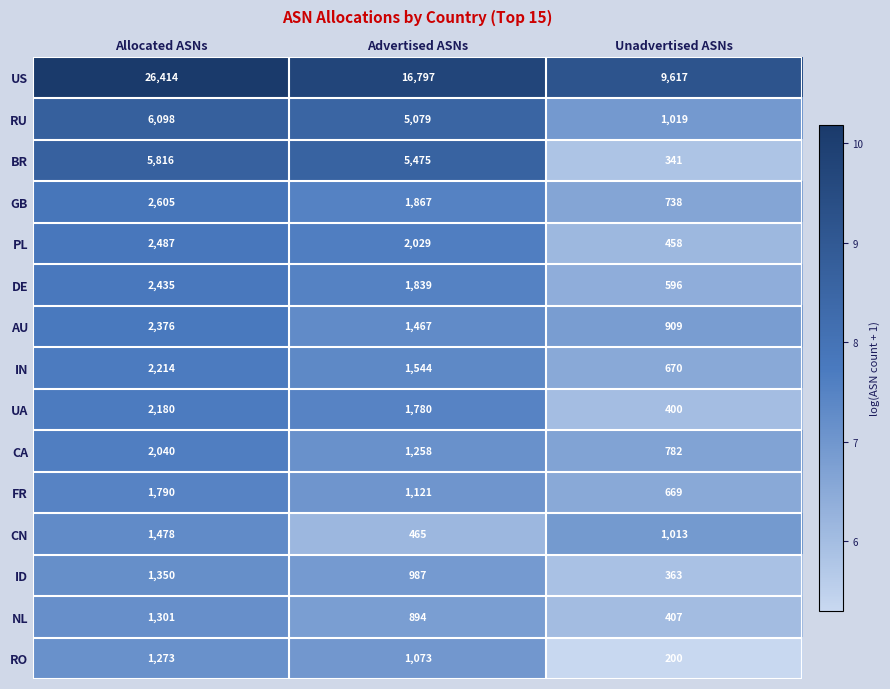

Which series has the largest total across all categories?

US